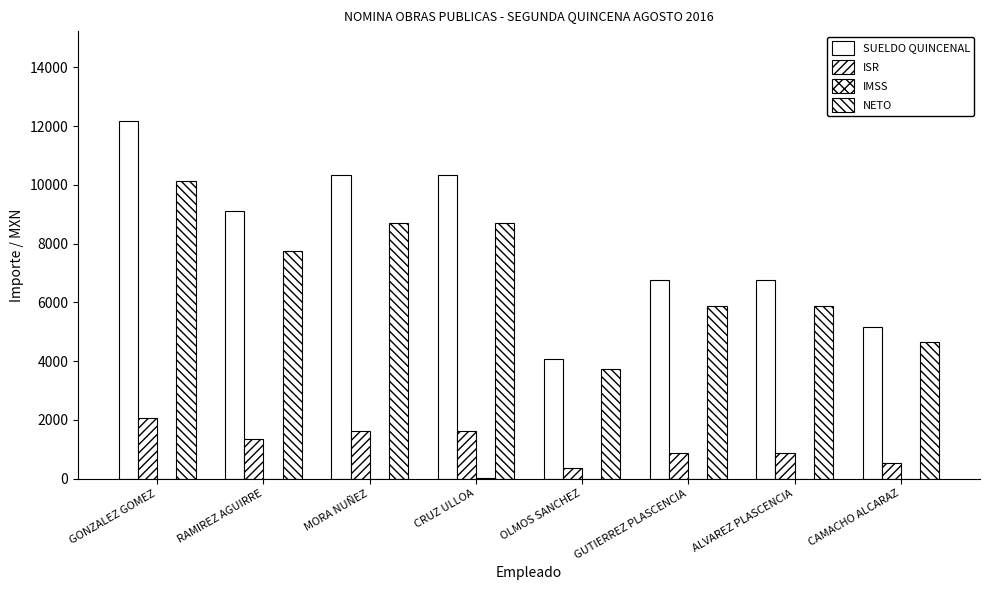

Reading left to right, extract all data points from this chart.

SUELDO QUINCENAL: GONZALEZ GOMEZ=12188.0	RAMIREZ AGUIRRE=9101.4	MORA NUÑEZ=10323.0	CRUZ ULLOA=10323.0	OLMOS SANCHEZ=4084.0	GUTIERREZ PLASCENCIA=6746.5	ALVAREZ PLASCENCIA=6746.5	CAMACHO ALCARAZ=5164.8
ISR: GONZALEZ GOMEZ=2047.3	RAMIREZ AGUIRRE=1360.7	MORA NUÑEZ=1621.6	CRUZ ULLOA=1621.6	OLMOS SANCHEZ=343.3	GUTIERREZ PLASCENCIA=857.7	ALVAREZ PLASCENCIA=857.7	CAMACHO ALCARAZ=528.5
IMSS: GONZALEZ GOMEZ=0.0	RAMIREZ AGUIRRE=0.0	MORA NUÑEZ=0.0	CRUZ ULLOA=9.0	OLMOS SANCHEZ=0.0	GUTIERREZ PLASCENCIA=2.0	ALVAREZ PLASCENCIA=2.0	CAMACHO ALCARAZ=0.0
NETO: GONZALEZ GOMEZ=10140.7	RAMIREZ AGUIRRE=7740.7	MORA NUÑEZ=8701.4	CRUZ ULLOA=8692.4	OLMOS SANCHEZ=3740.7	GUTIERREZ PLASCENCIA=5886.8	ALVAREZ PLASCENCIA=5886.8	CAMACHO ALCARAZ=4636.3